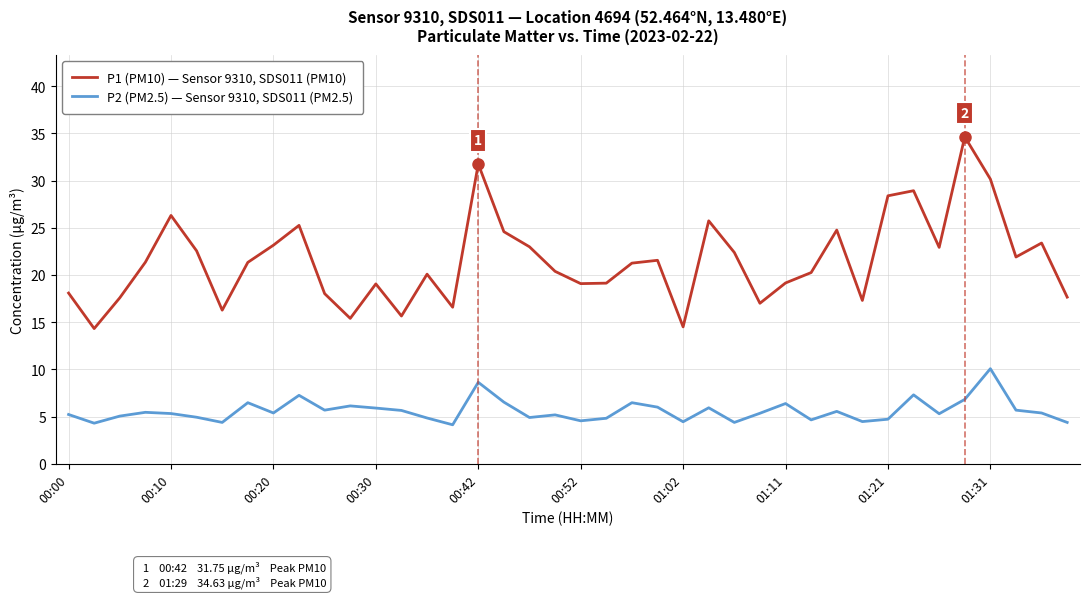

At how many categories does at least one series exceed 26?

6